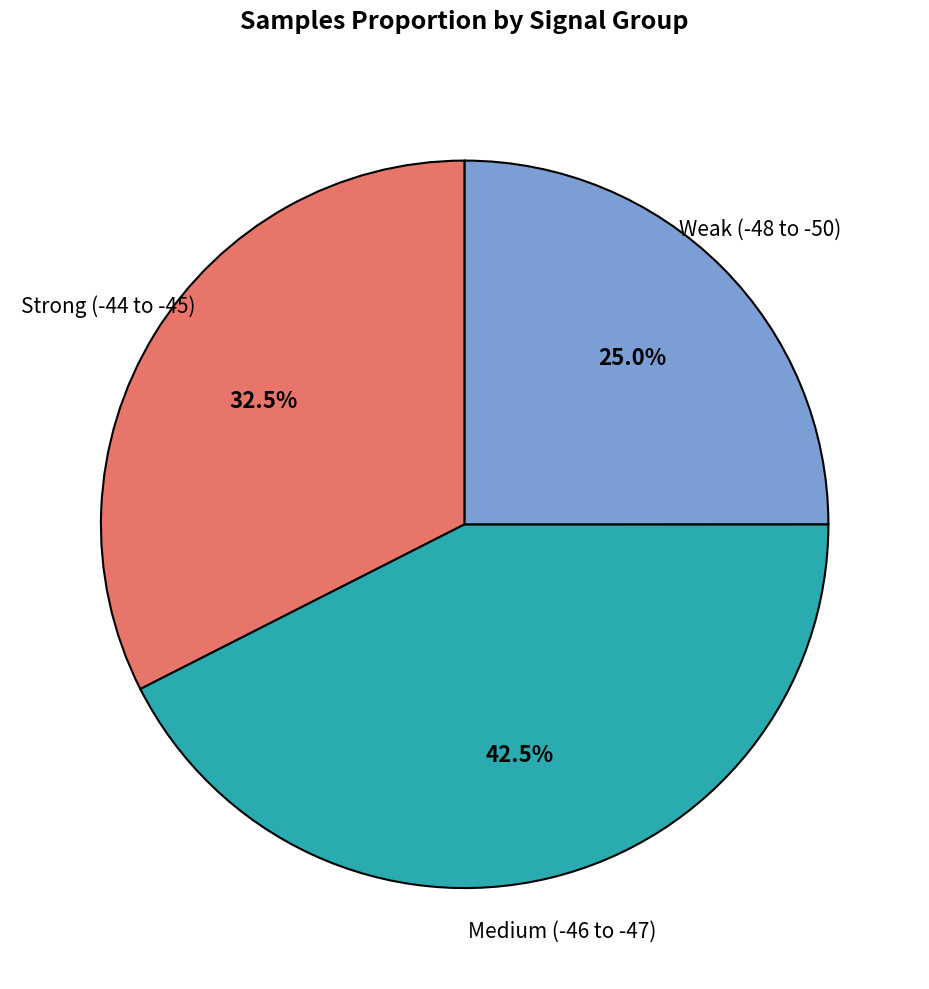

Does any single category account for the majority?

No